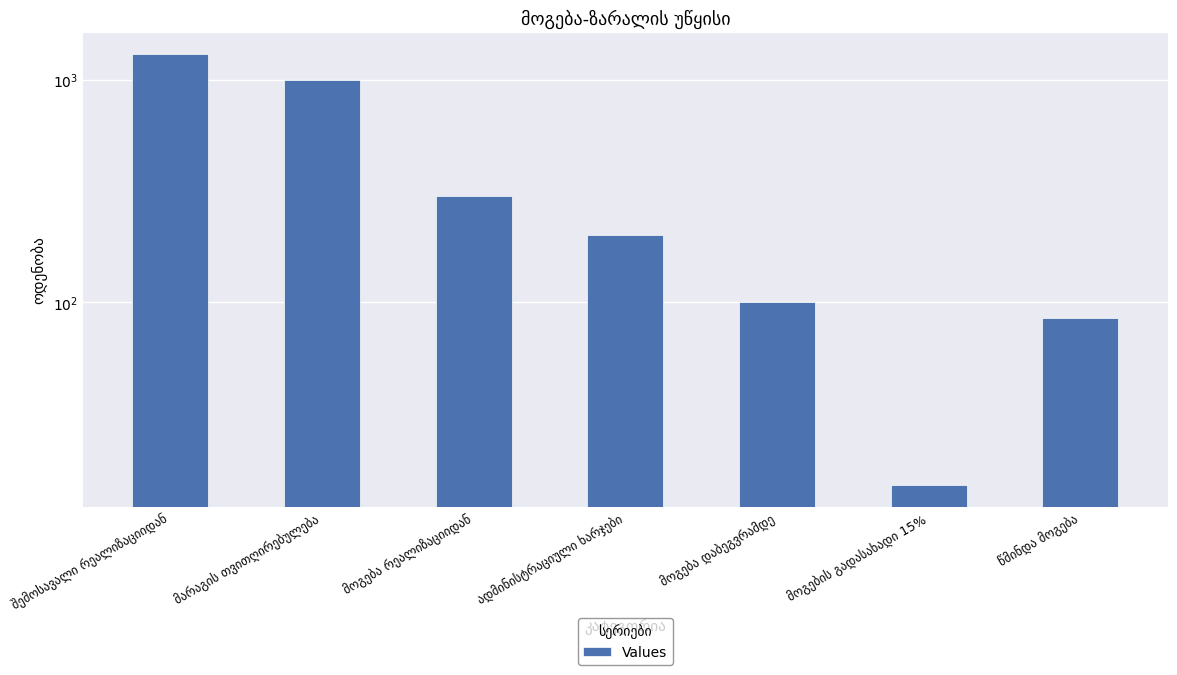

Is it true that the value at შემოსავალი რეალიზაციიდან is 1300?

True